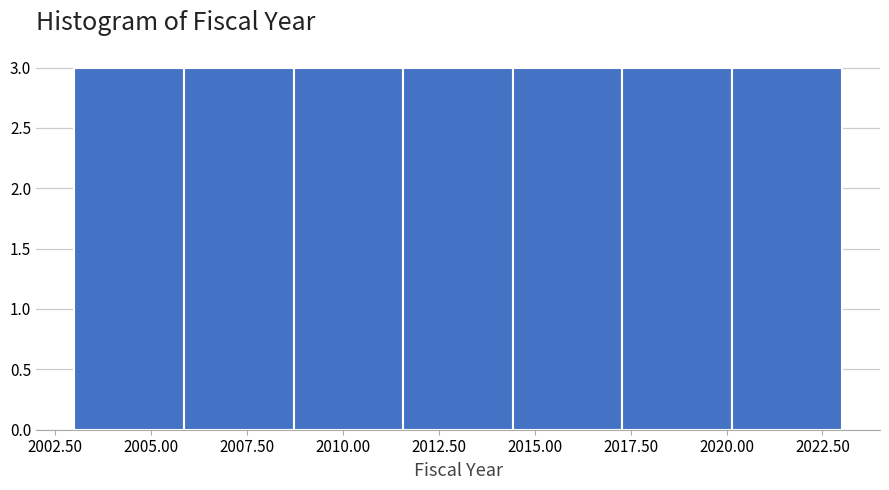

Reading left to right, transcribe this chart: for each bar, give the range it covers on the x-axis and its height. Neither the bar edges nor the heights are printed on the chart, so give them approximately, as read against the axes.

2003.0 to 2006.0: 3
2006.0 to 2008.5: 3
2008.5 to 2011.5: 3
2011.5 to 2014.5: 3
2014.5 to 2017.5: 3
2017.5 to 2020.0: 3
2020.0 to 2023.0: 3